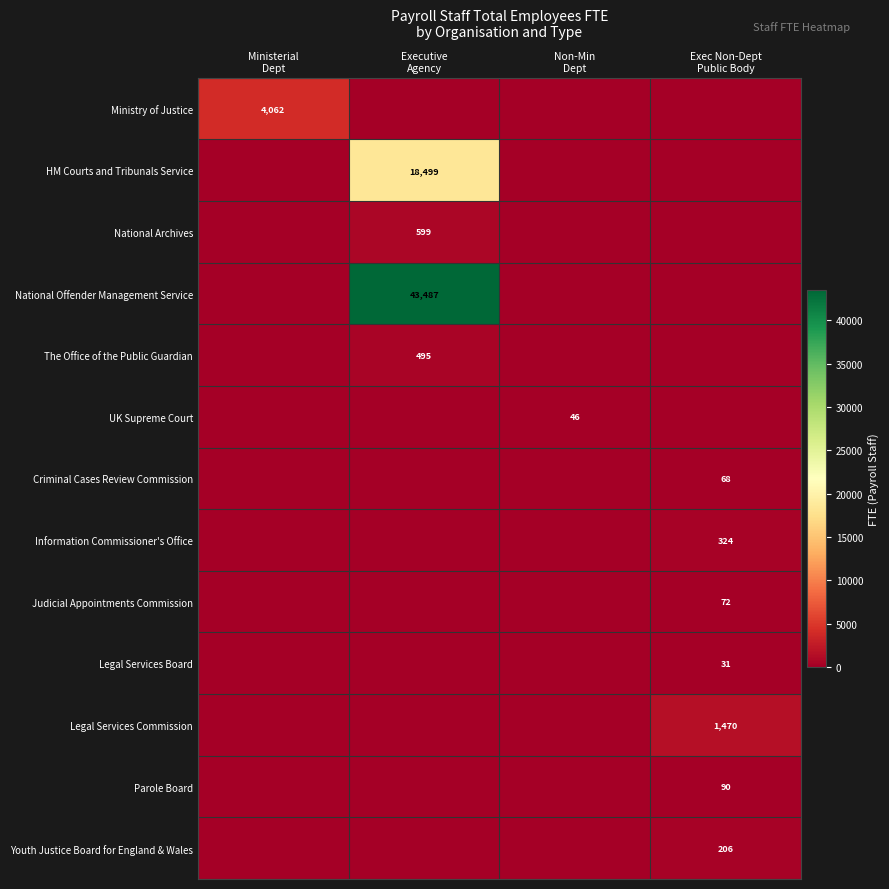

At how many categories does at least one series exceed 41527?

1